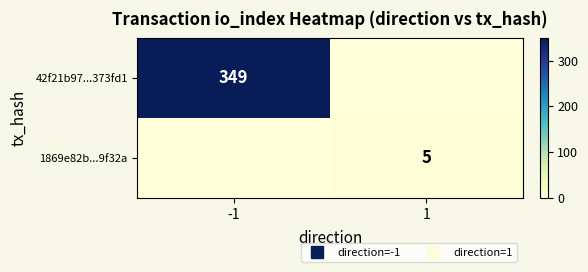

What is the maximum value shown in the chart?

349